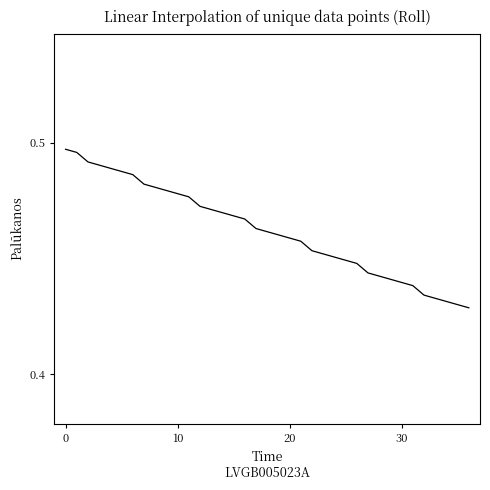

Reading left to right, extract all data points from this chart.

0.5	0.5	0.5	0.5	0.5	0.5	0.5	0.5	0.5	0.5	0.5	0.5	0.5	0.5	0.5	0.5	0.5	0.5	0.5	0.5	0.5	0.5	0.5	0.5	0.5	0.4	0.4	0.4	0.4	0.4	0.4	0.4	0.4	0.4	0.4	0.4	0.4